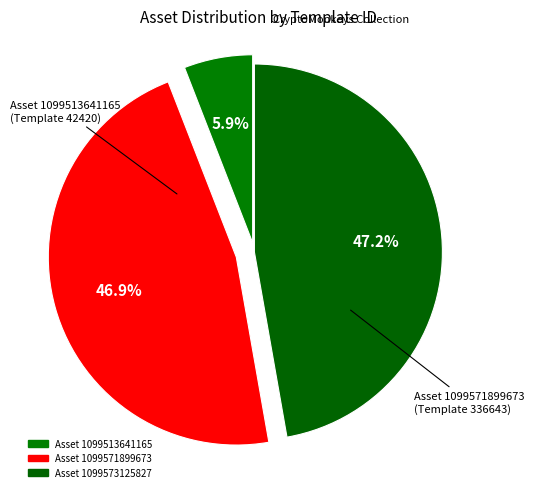

How many slices are in this pie chart?

3